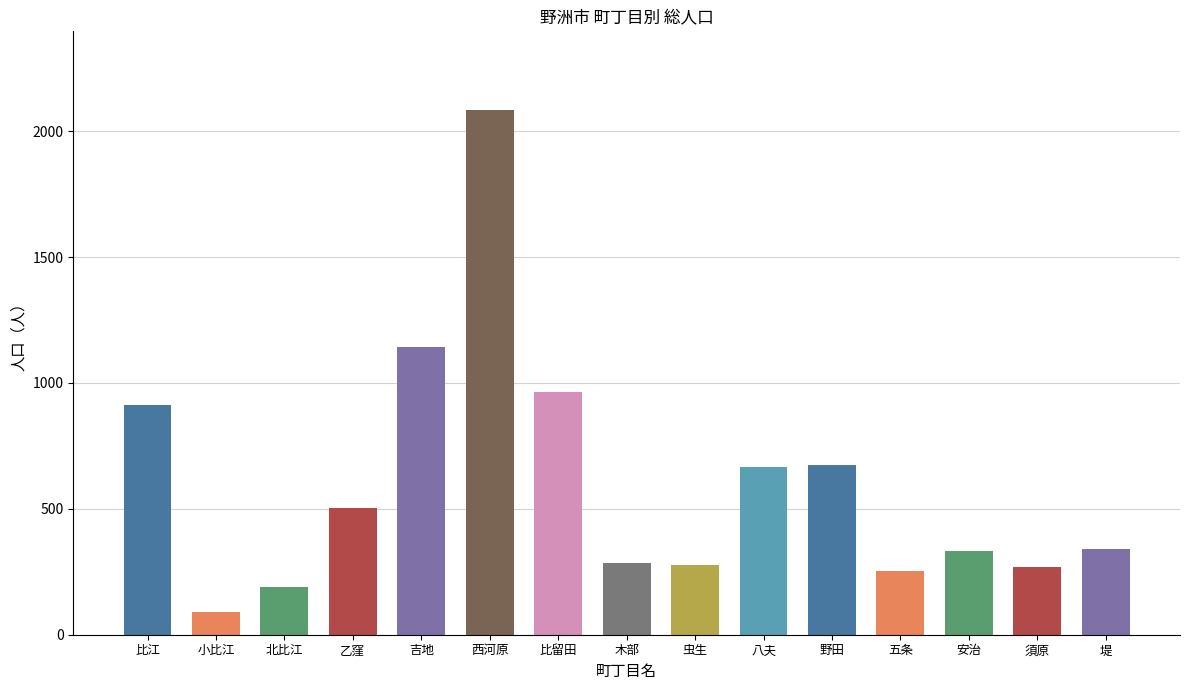

Reading left to right, extract all data points from this chart.

912	90	188	502	1142	2084	964	284	275	668	674	254	332	267	341